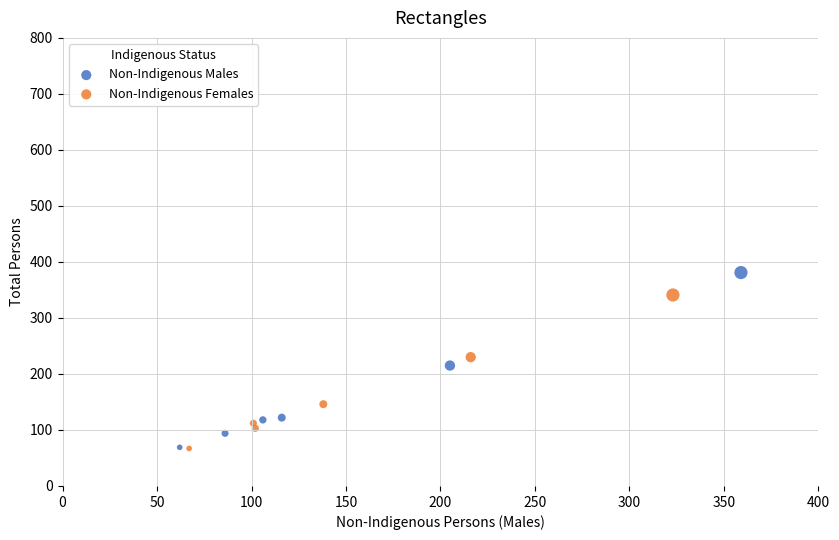

Which series reaches the maximum Y coordinate?

Non-Indigenous Males